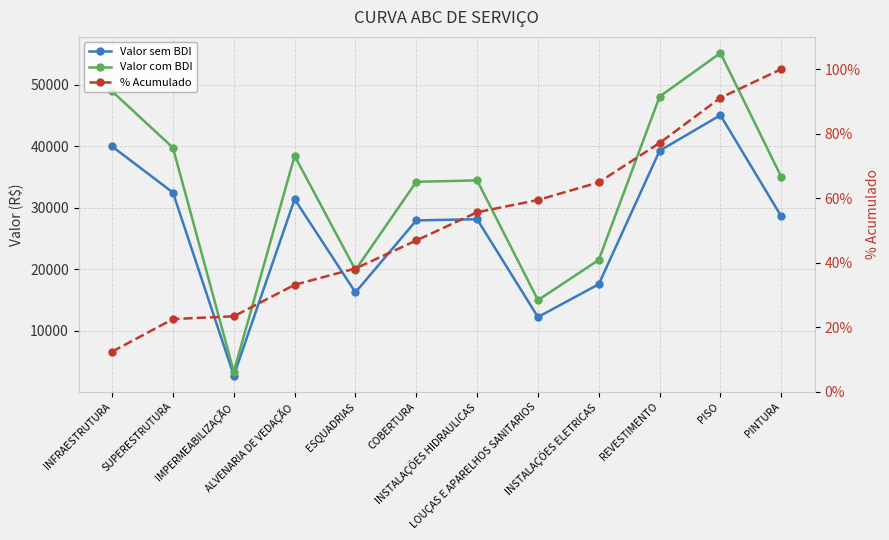

What is the difference between the Valor com BDI values at INFRAESTRUTURA and IMPERMEABILIZAÇÃO?

45512.0